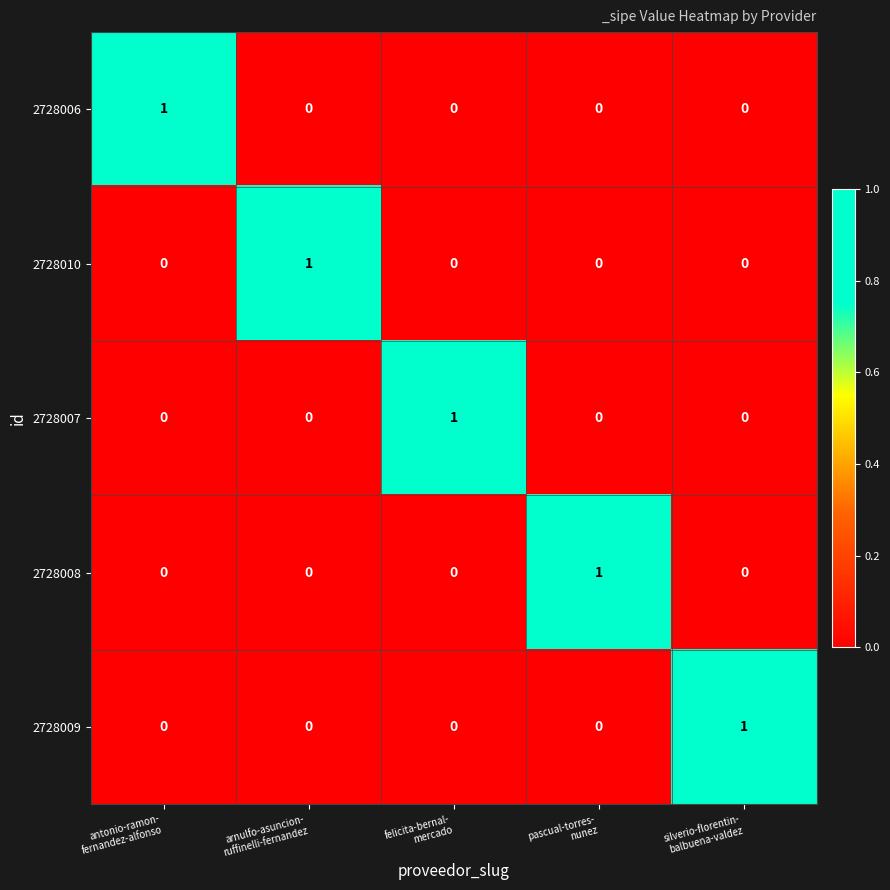

How many 2728006 values are between 0 and 1?

5